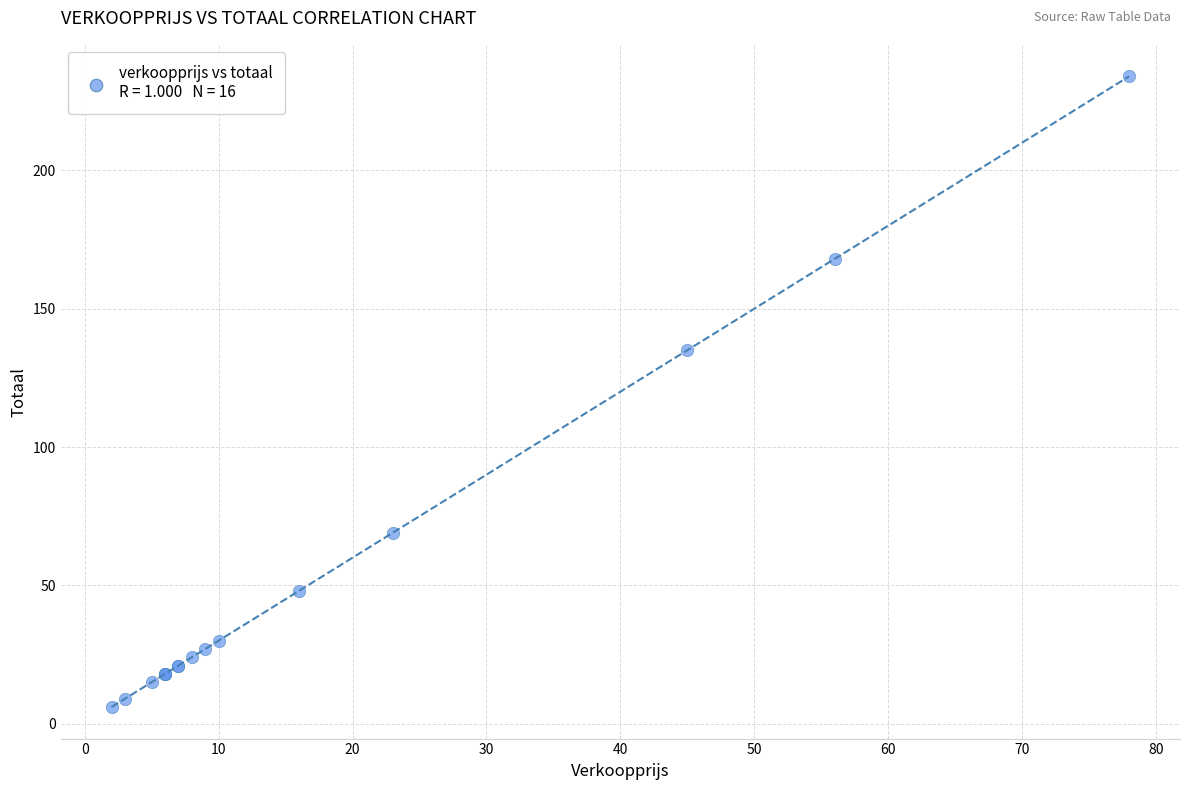

What Y value in the scatter plot is closest to 120?

135